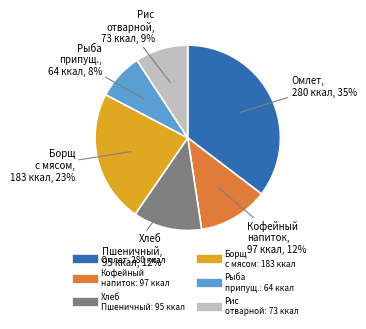

To the nearest percent, what is the difference between the largest and smallest slice percentages?

27%